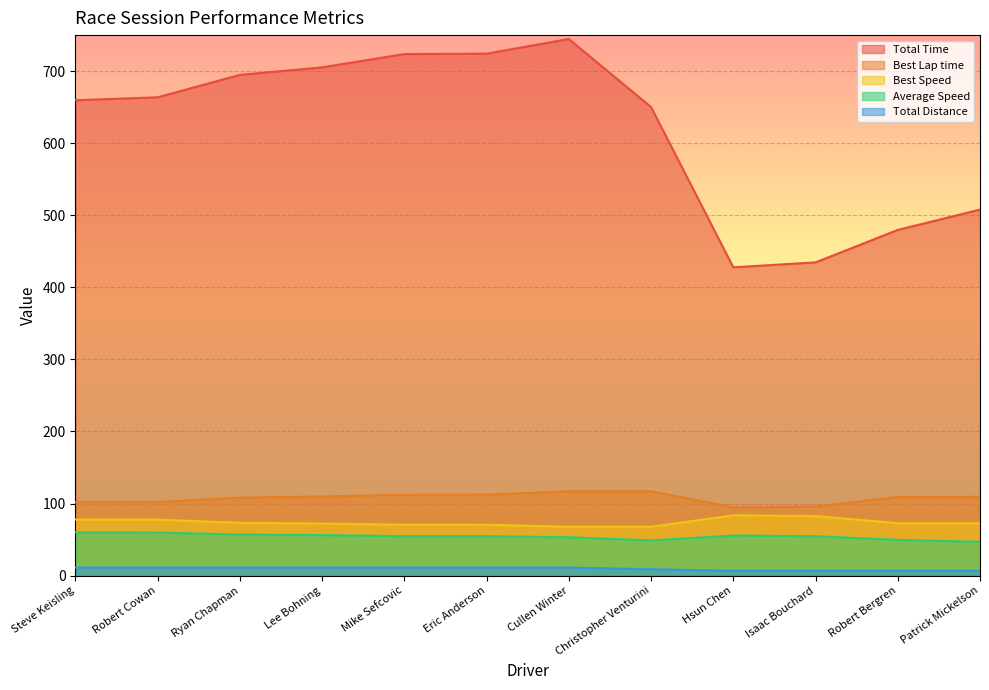

Is it true that Best Speed equals 32.9 at Cullen Winter?

False